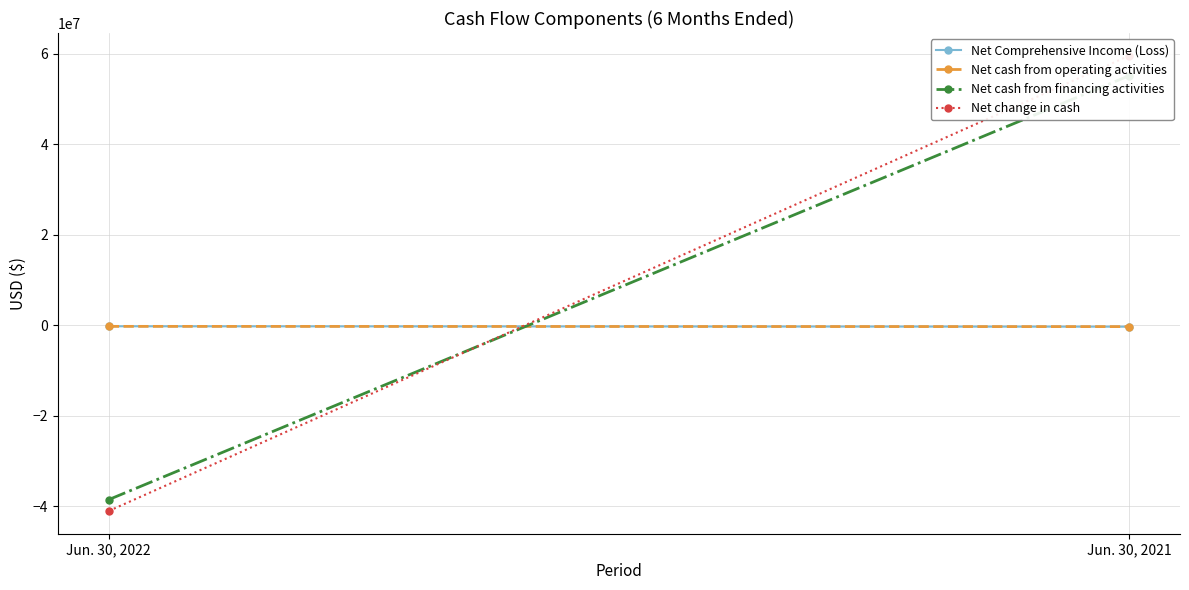

Reading left to right, transcribe all the data shown in this chart.

Net Comprehensive Income (Loss): -259802	-347997
Net cash from operating activities: -280690	-335344
Net cash from financing activities: -38576207	55115628
Net change in cash: -41087255	59534261